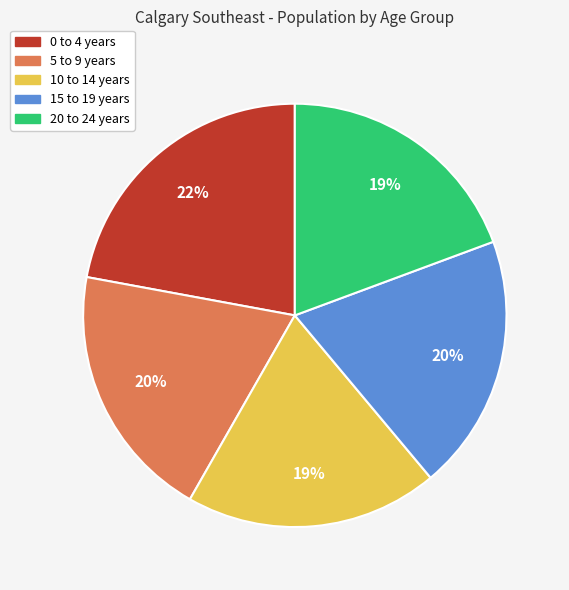

What is the largest slice in the pie chart?

0 to 4 years